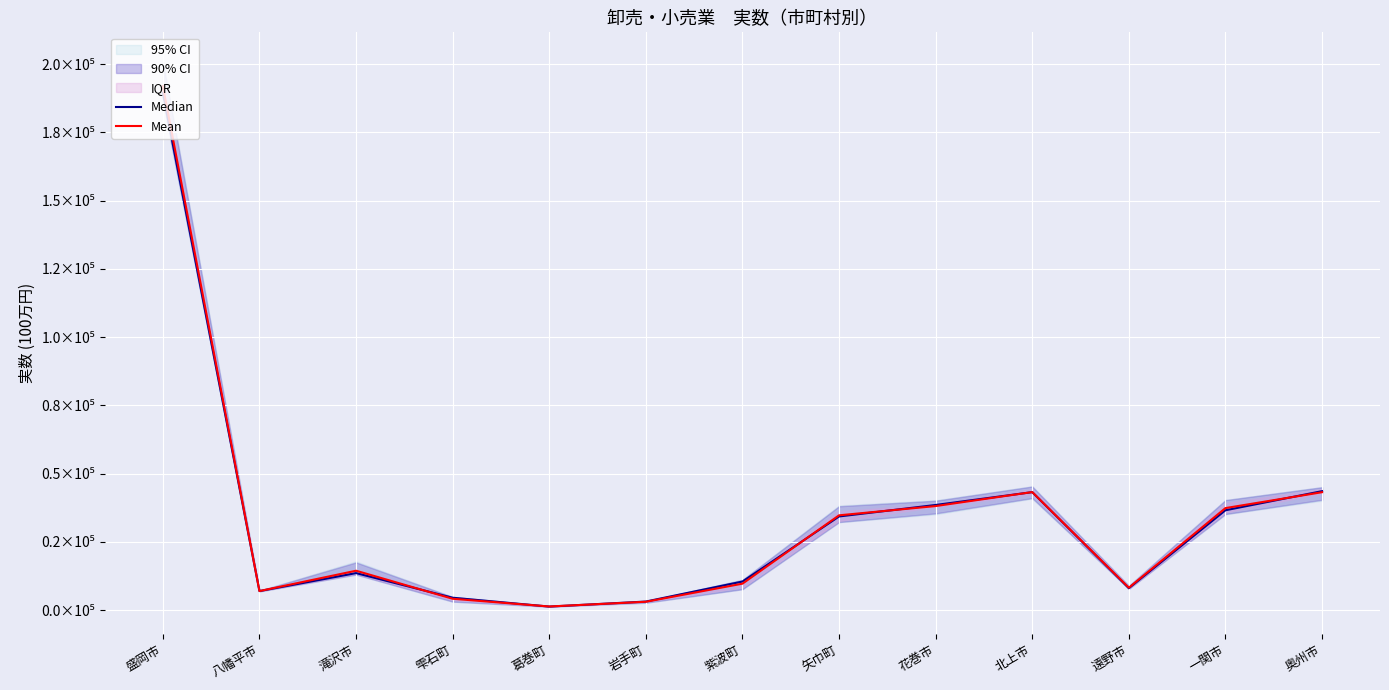

Is it true that Median equals 5900.5 at 紫波町?

False